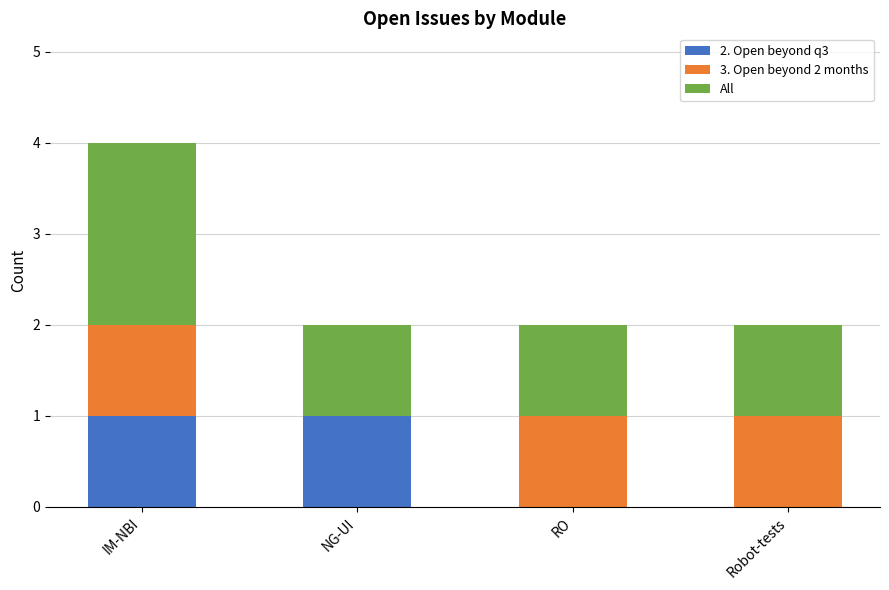

What are all the series names shown in the legend?

2. Open beyond q3, 3. Open beyond 2 months, All